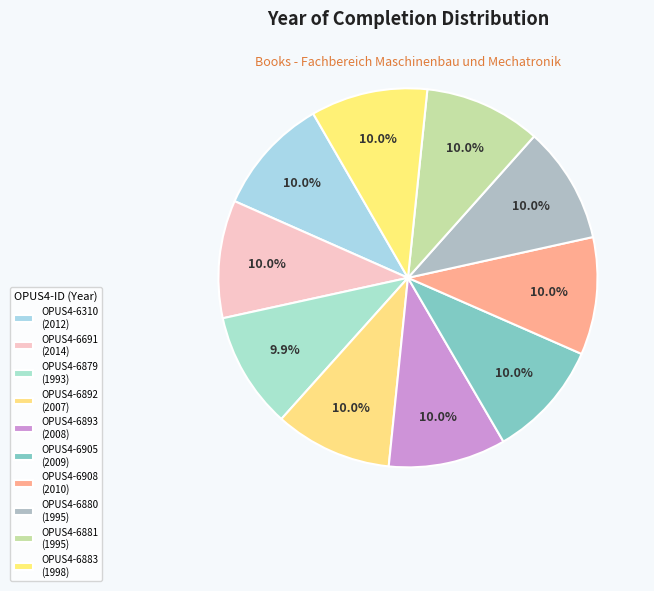

How many segments does this pie chart have?

10